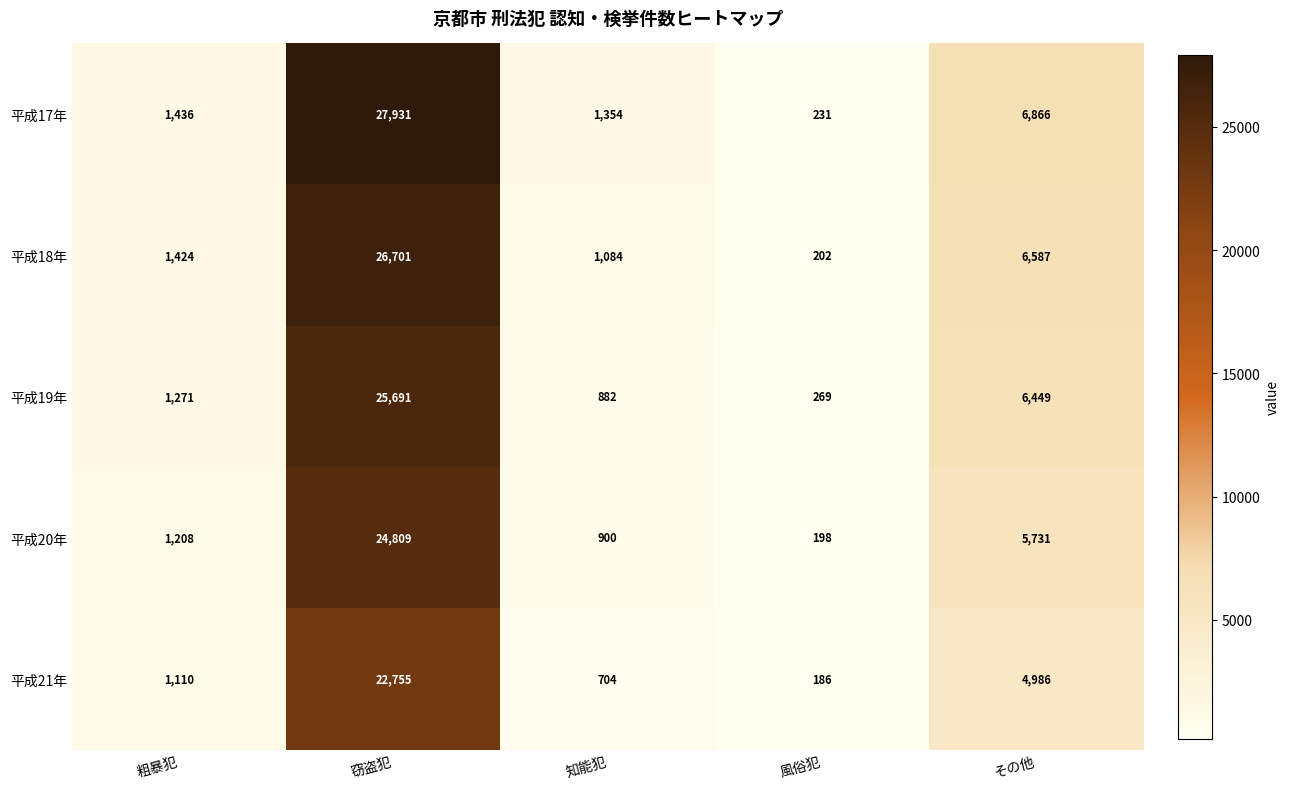

Read the 平成17年 value at 窃盗犯.

27931